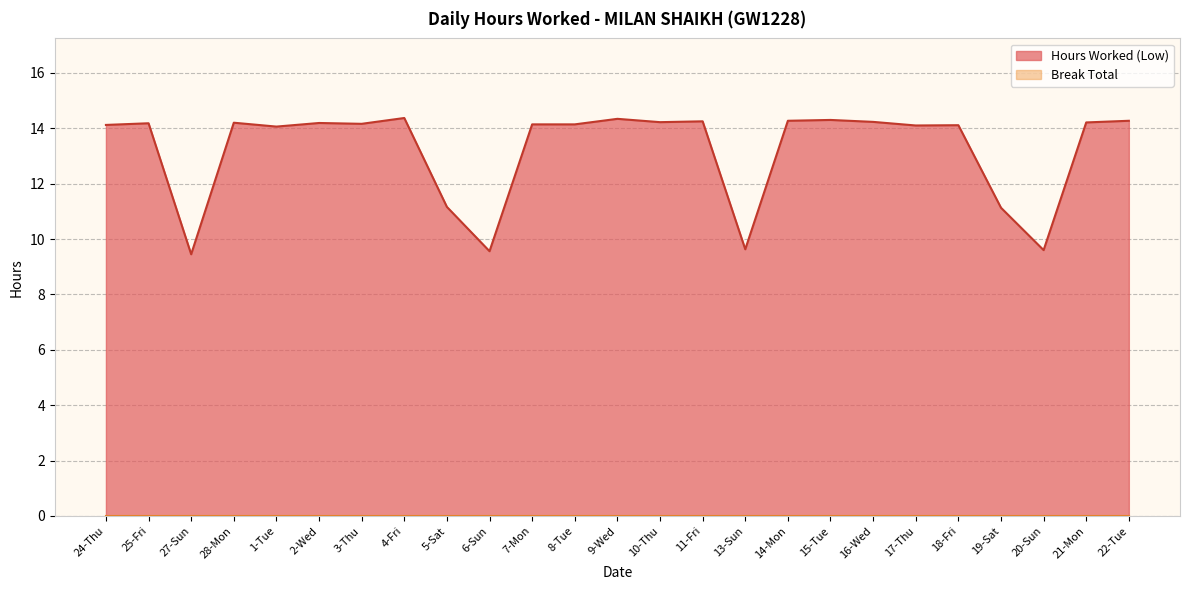

The value at 1-Tue is 3.1. True or false?

False